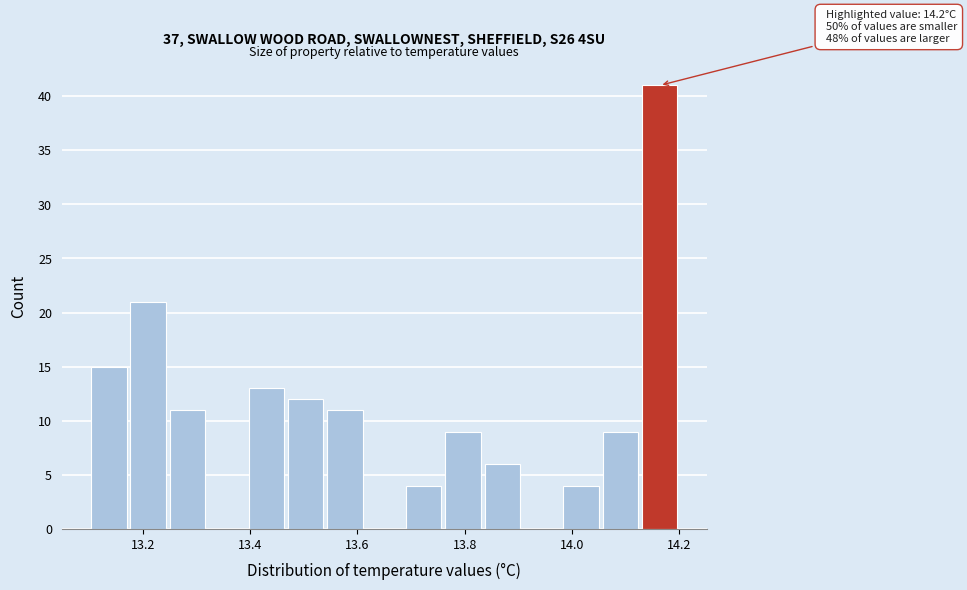

Read against the x-axis, roughly where is the centre of the tallest bar?

14.16